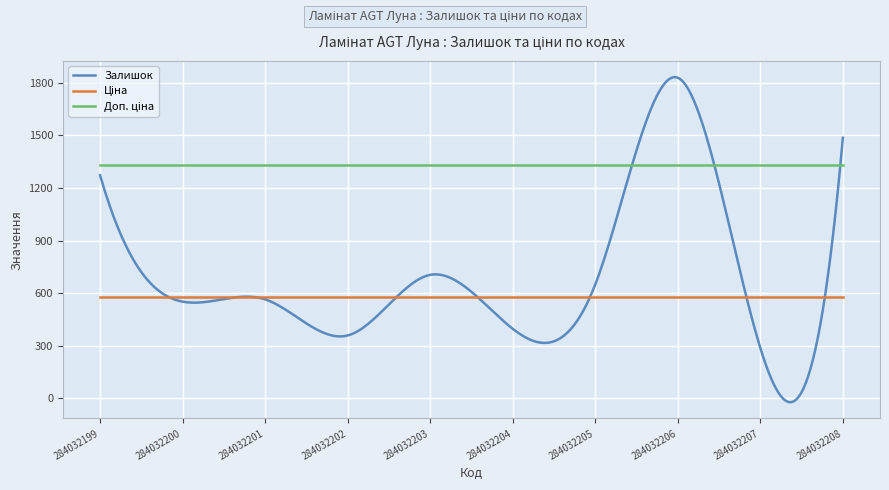

Which series has the largest range (max minus min)?

Залишок